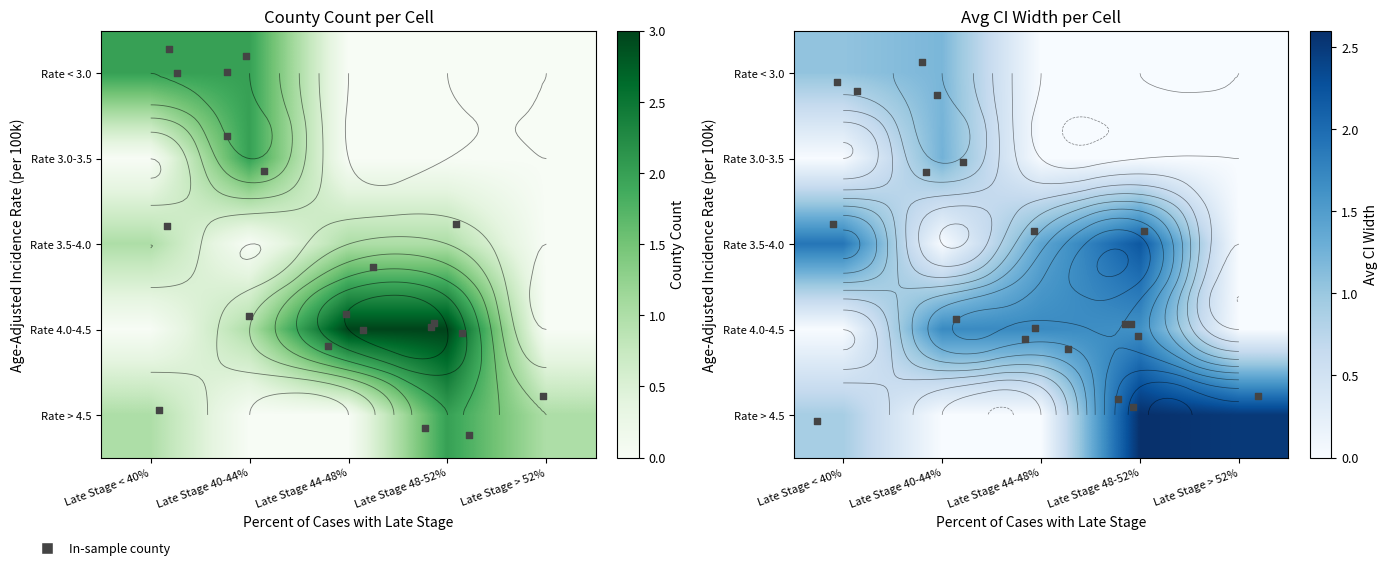

Between Late Stage < 40% and Late Stage 48-52%, which is larger?

Late Stage < 40%